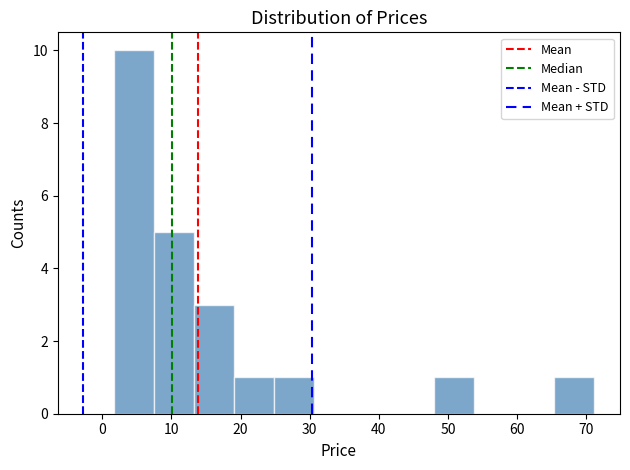

Which range on the x-axis has the tallest bar?

2 to 7